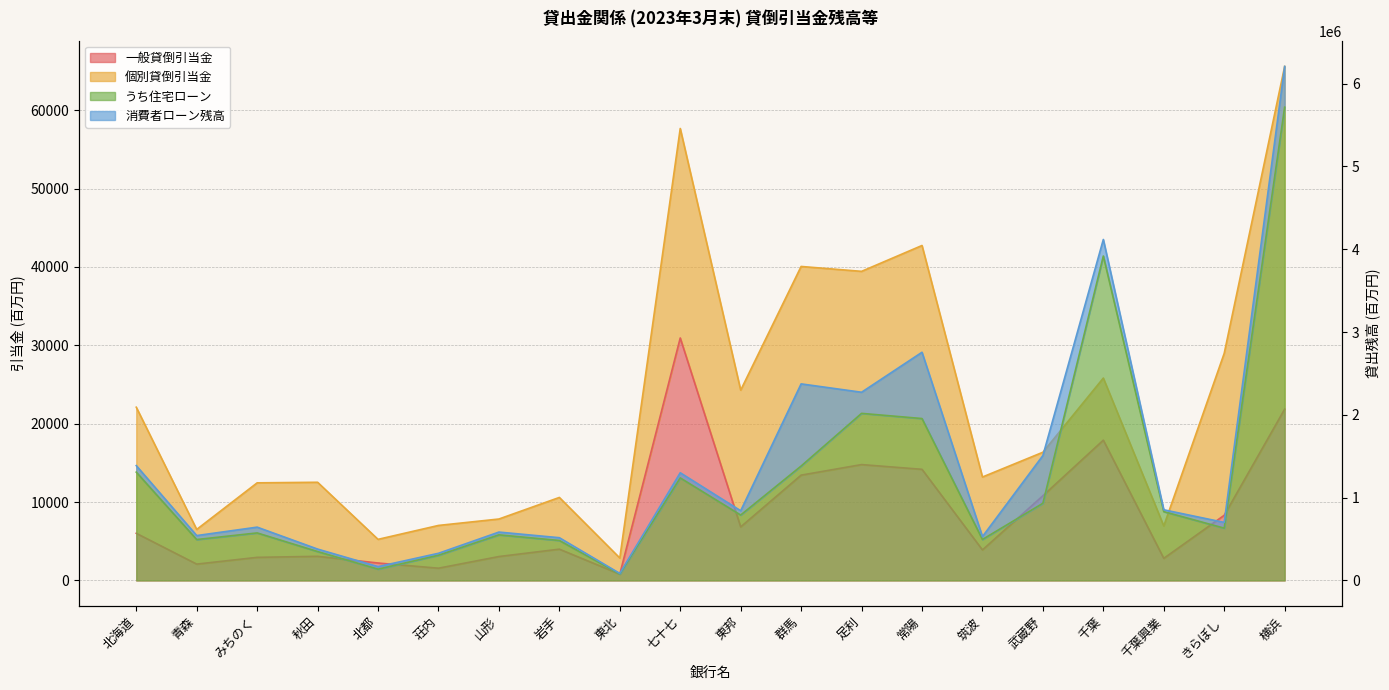

What is the smallest value displayed?

809